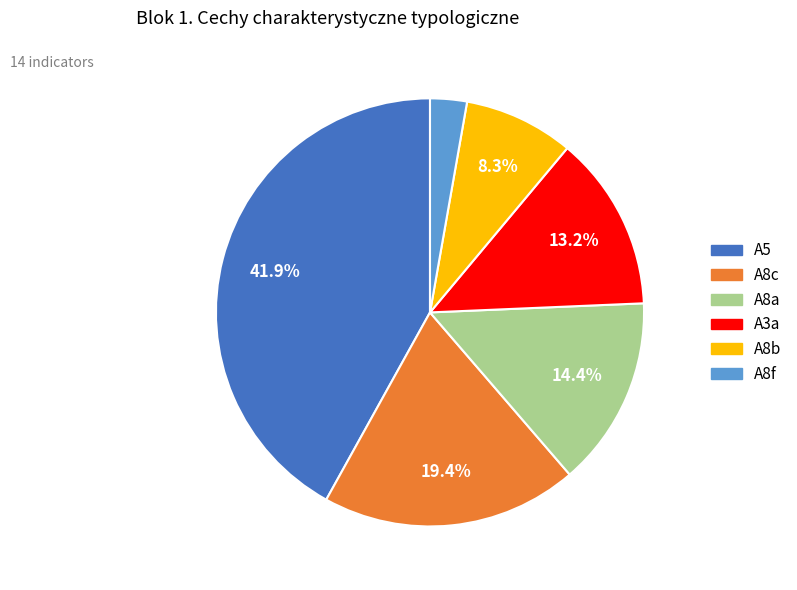

Is there any slice that represents more than half of the pie?

No